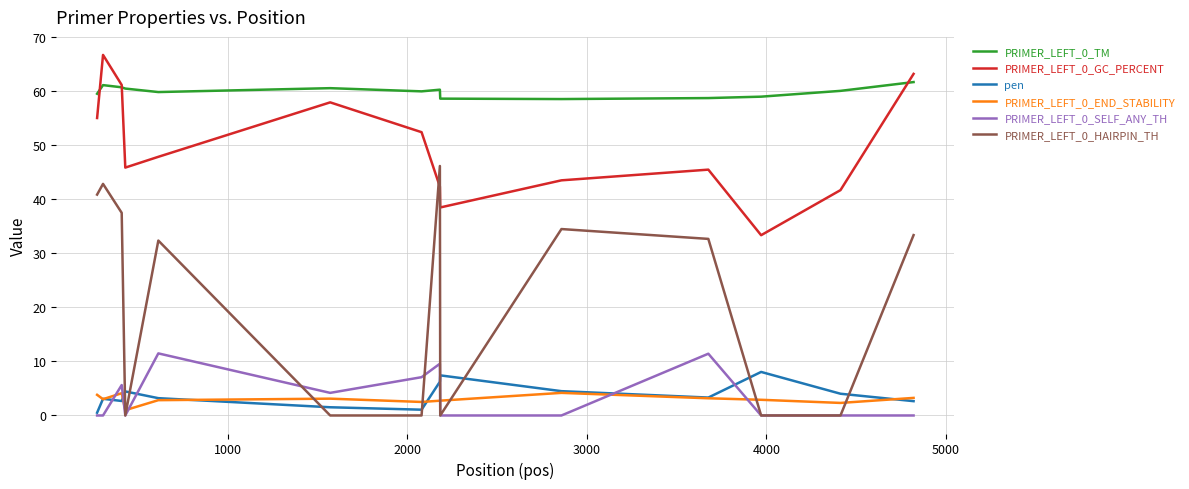

True or false: pen and PRIMER_LEFT_0_GC_PERCENT cross at least once.

False